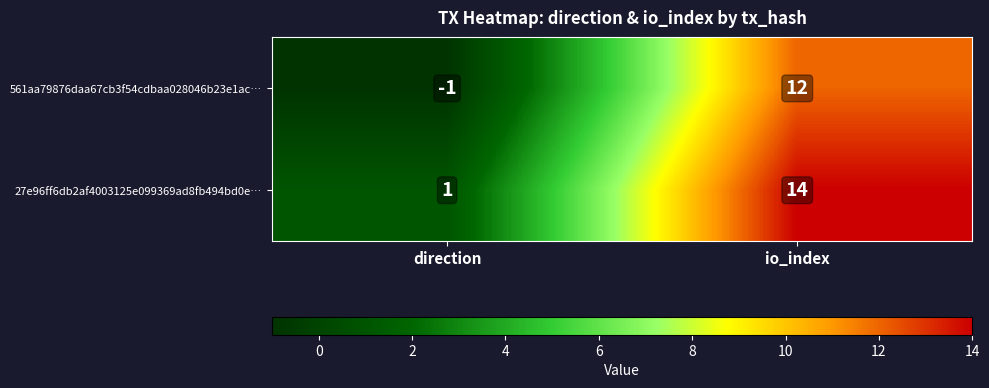

How many distinct data groups are displayed?

2